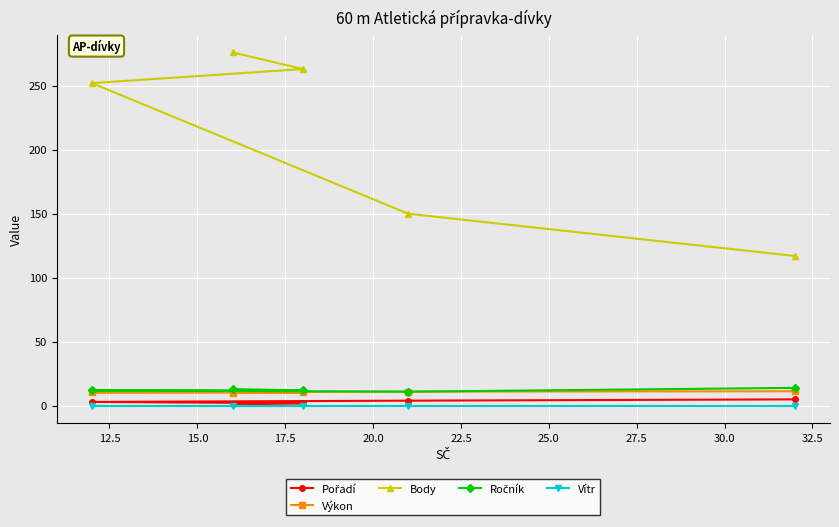

What is the minimum value for Výkon?

10.3